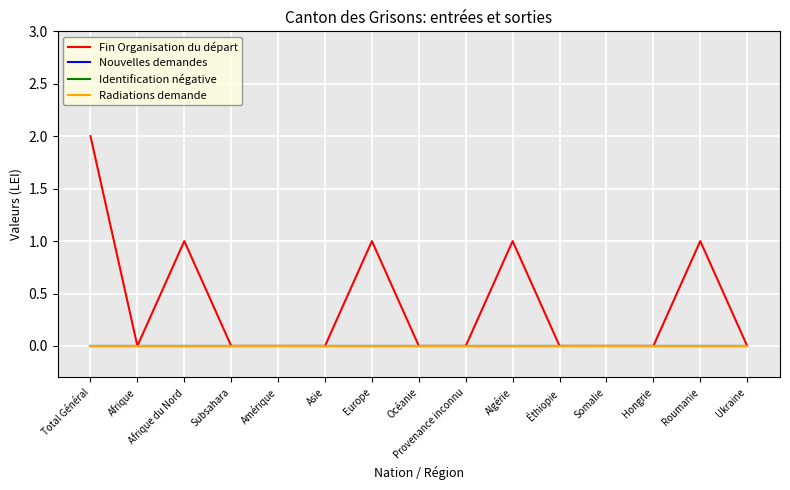

True or false: Fin Organisation du départ and Nouvelles demandes intersect in this chart.

False